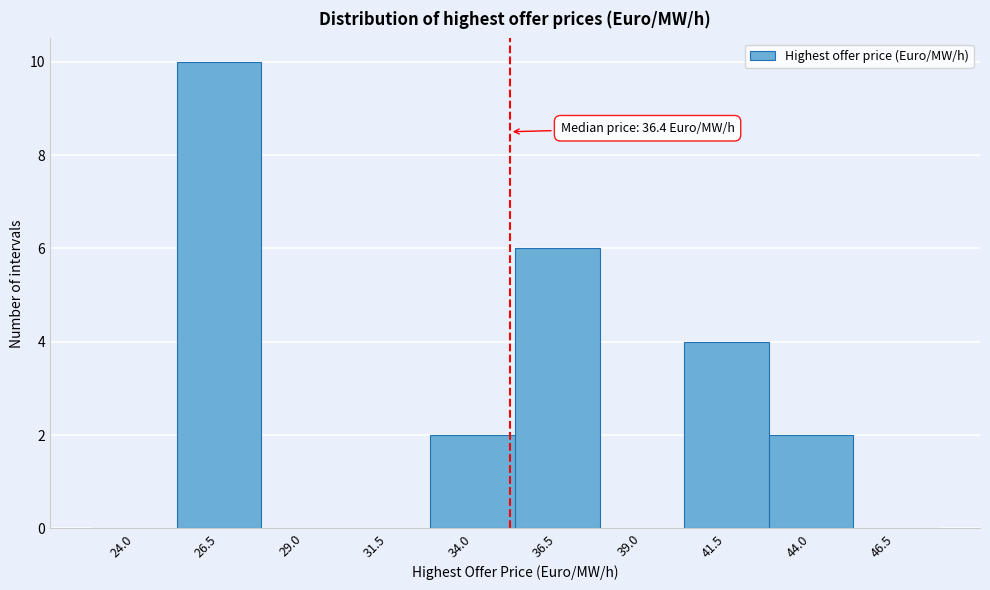

Reading left to right, what are all the values shown in this chart?

24.0=0	26.5=10	29.0=0	31.5=0	34.0=2	36.5=6	39.0=0	41.5=4	44.0=2	46.5=0